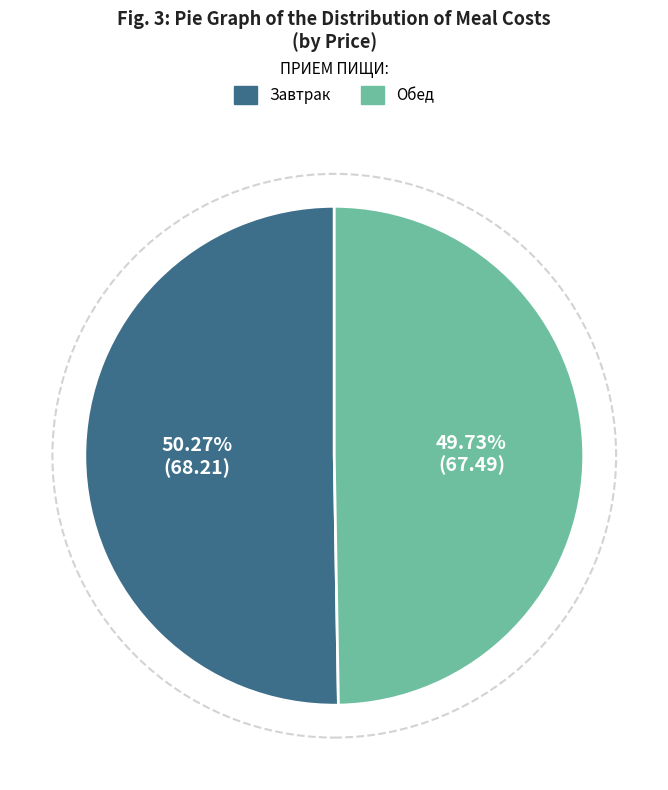

Which slice is the smallest?

Обед